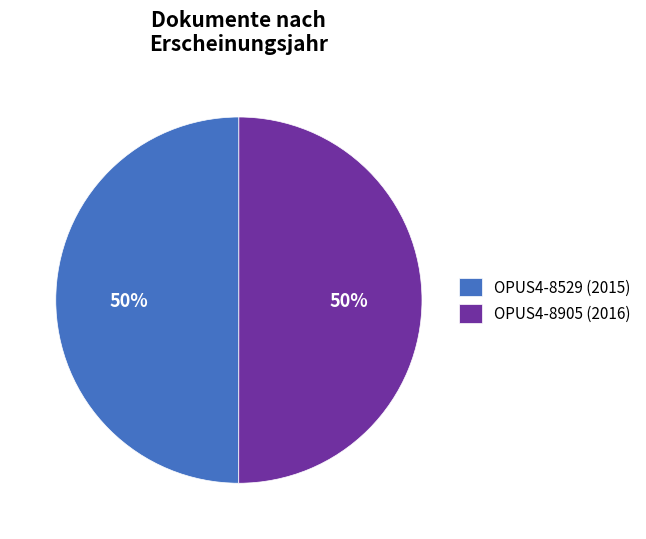

Is the sum of OPUS4-8529 (2015) and OPUS4-8905 (2016) greater than half?

Yes